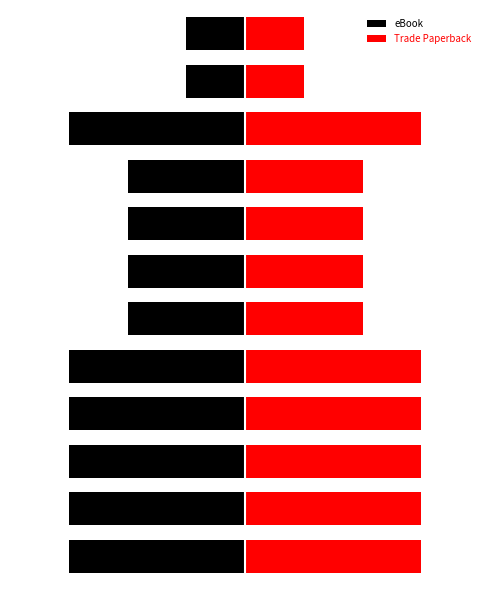

What is the maximum value shown in the chart?

3